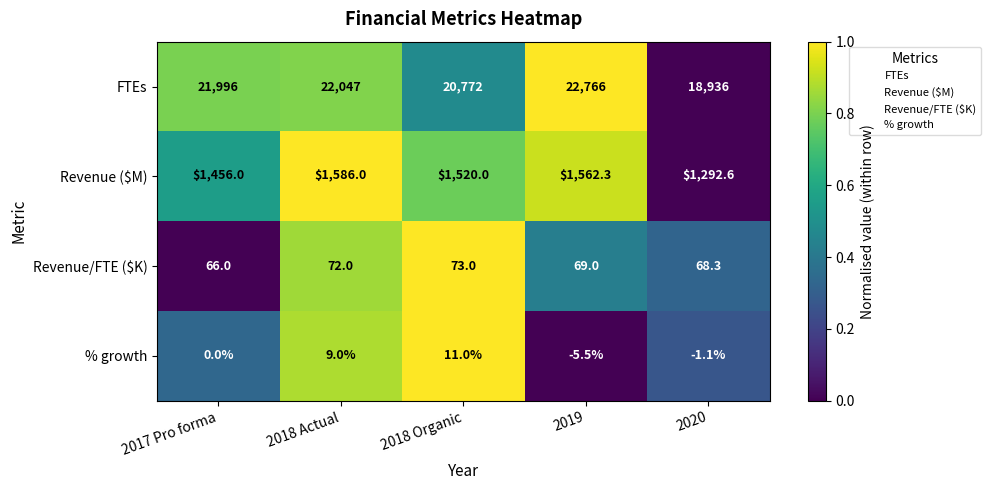

Is it true that Revenue/FTE ($K) equals 28.8 at 2018 Organic?

False